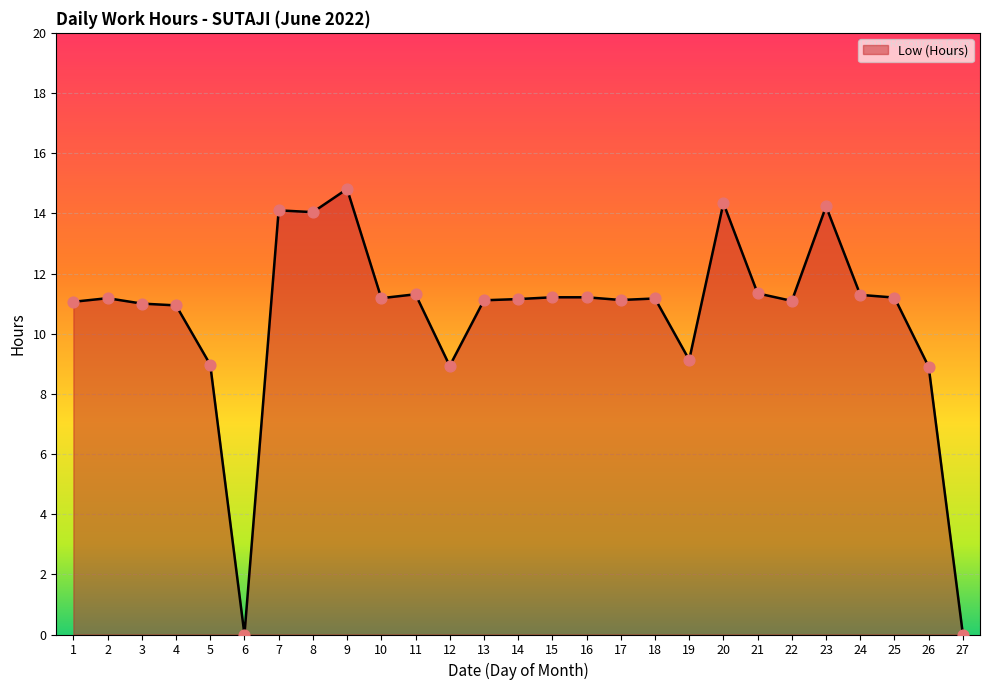

Which has a higher value, 26 or 19?

19